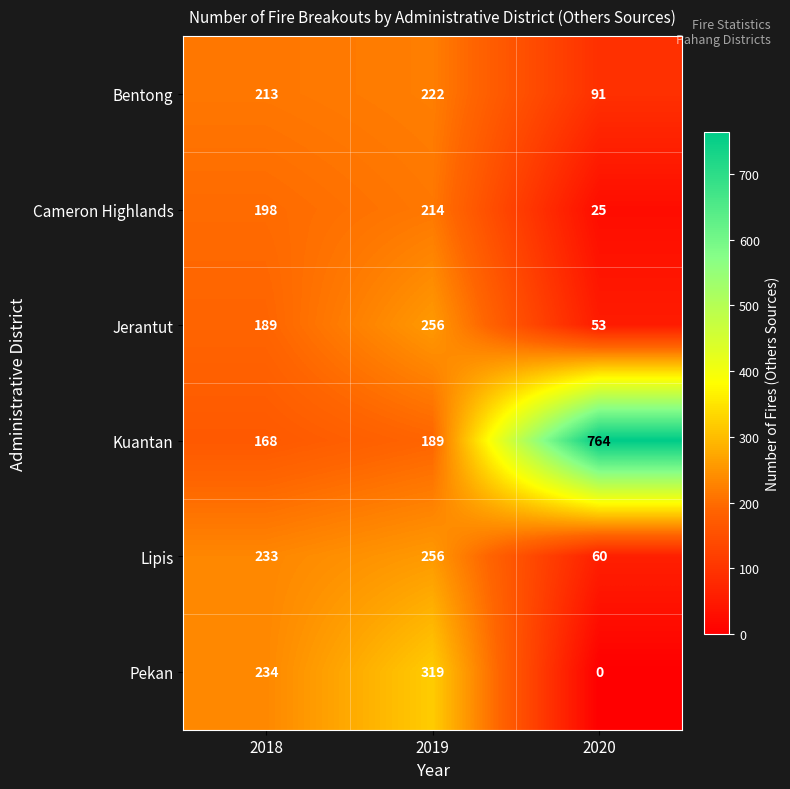

How many data points does each series have?

3